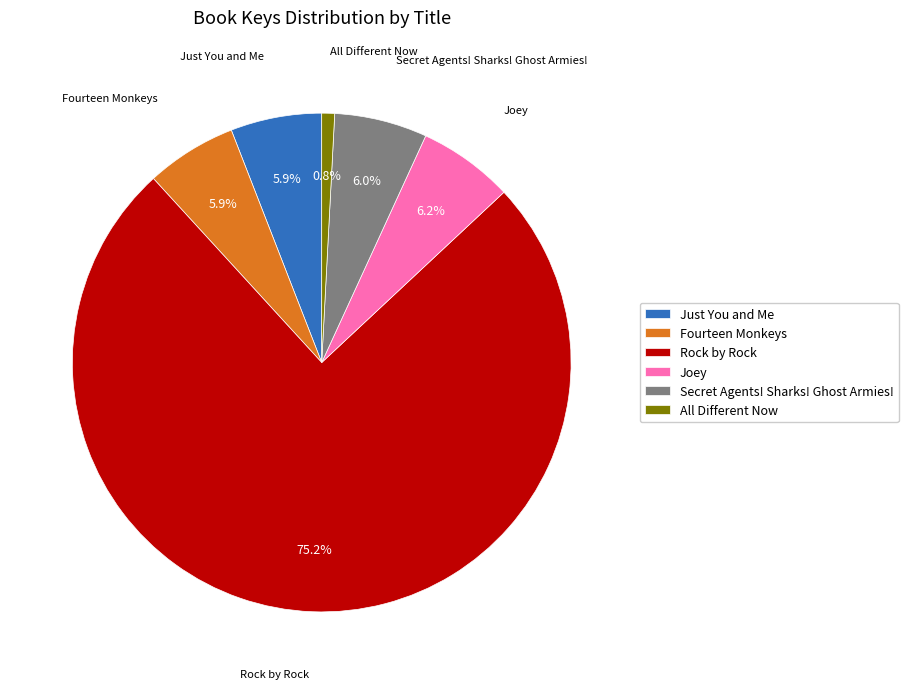

How much of the chart is everything except Fourteen Monkeys?

94.1%